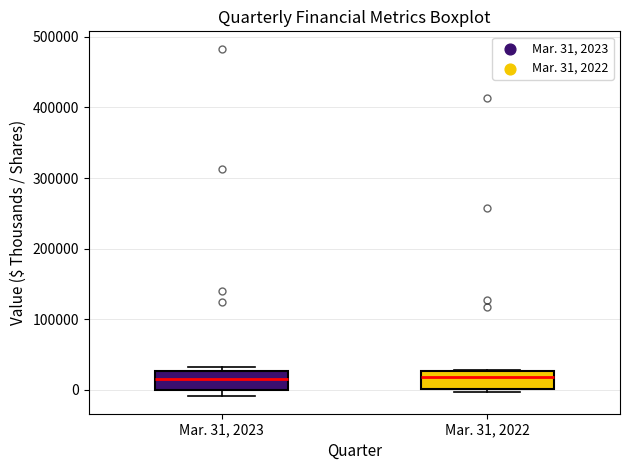

Reading left to right, read every box against the y-axis: the position of its median line, the range the box covers, and the ends of its whiskers. The values are not printed on the chart, so give them approximately, as read against the axis.

Mar. 31, 2023: median 20000, box 0 to 30000, whiskers -10000 to 30000 (just above the box's upper edge)
Mar. 31, 2022: median 20000, box 0 to 30000, whiskers 0 (just below the box's lower edge) to 30000